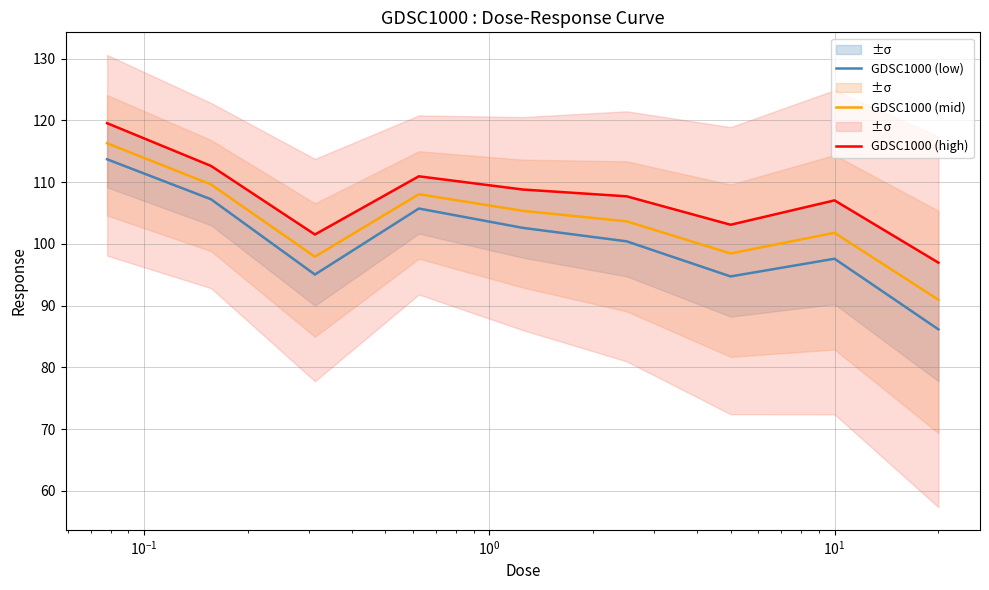

What are all the series names shown in the legend?

GDSC1000 (low), GDSC1000 (mid), GDSC1000 (high)